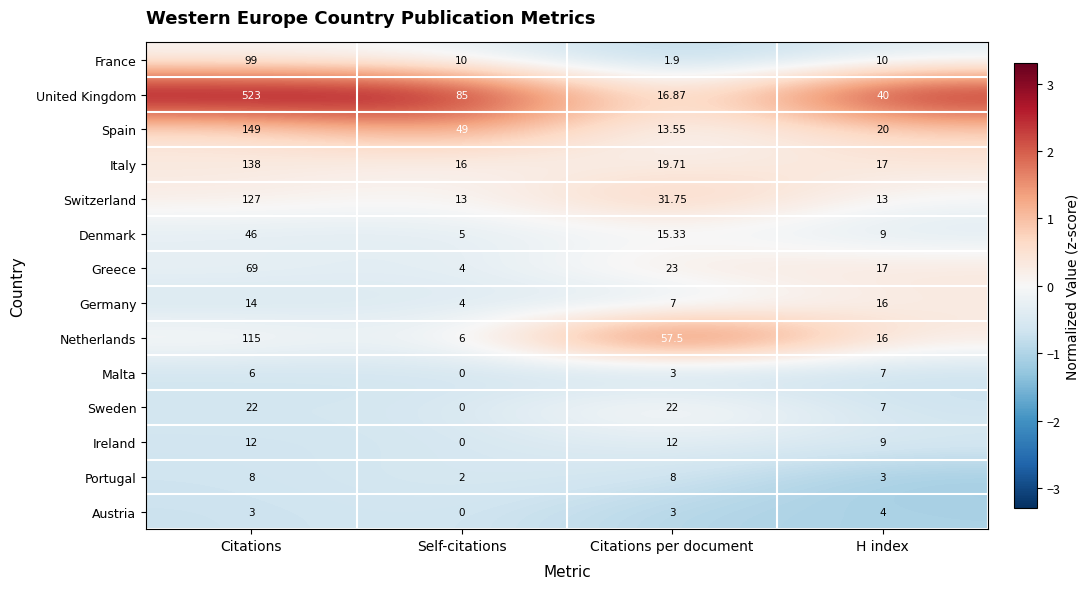

Which series has the widest spread of values?

United Kingdom